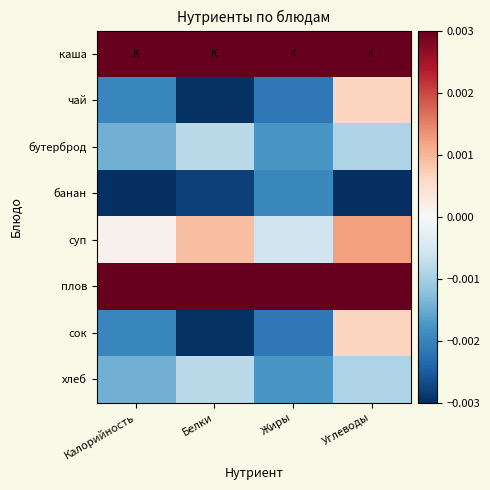

Reading left to right, extract all data points from this chart.

каша: Калорийность=0.0	Белки=0.0	Жиры=0.0	Углеводы=0.0
чай: Калорийность=-0.0	Белки=-0.0	Жиры=-0.0	Углеводы=0.0
бутерброд: Калорийность=-0.0	Белки=-0.0	Жиры=-0.0	Углеводы=-0.0
банан: Калорийность=-0.0	Белки=-0.0	Жиры=-0.0	Углеводы=-0.0
суп: Калорийность=0.0	Белки=0.0	Жиры=-0.0	Углеводы=0.0
плов: Калорийность=0.0	Белки=0.0	Жиры=0.0	Углеводы=0.0
сок: Калорийность=-0.0	Белки=-0.0	Жиры=-0.0	Углеводы=0.0
хлеб: Калорийность=-0.0	Белки=-0.0	Жиры=-0.0	Углеводы=-0.0